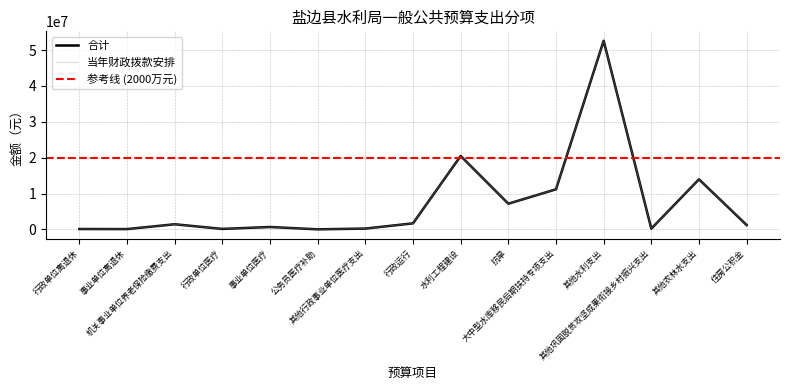

The 合计 series shows 218217.3 at 其他行政事业单位医疗支出. True or false?

True